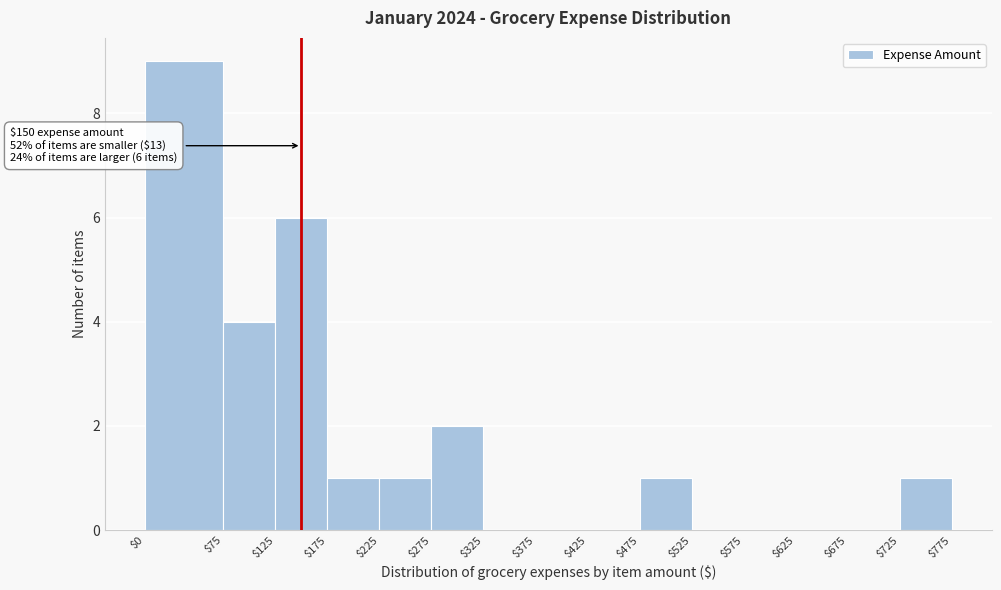

Which range on the x-axis has the tallest bar?

$0 to $75